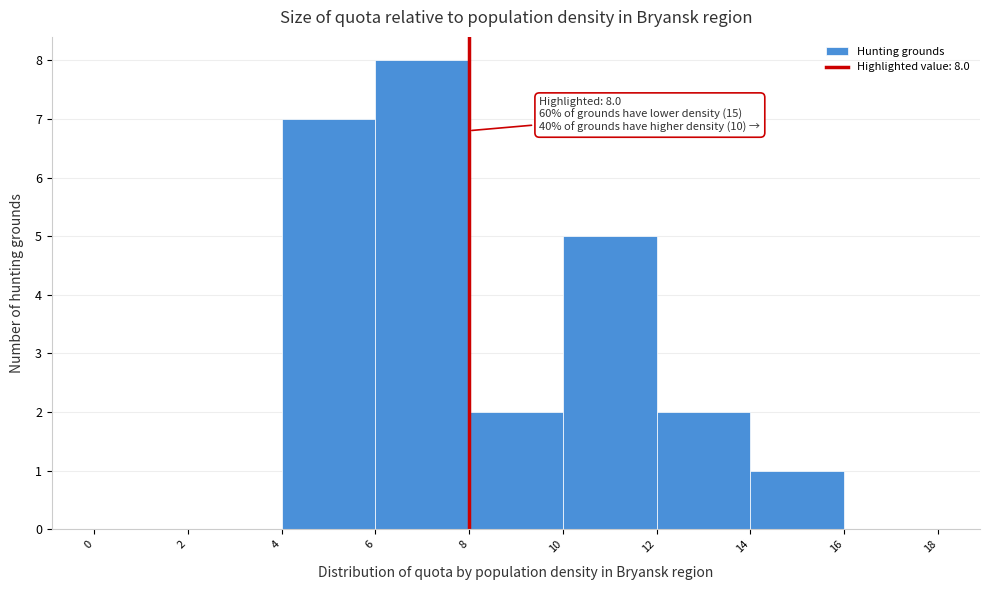

Which range on the x-axis has the tallest bar?

6 to 8